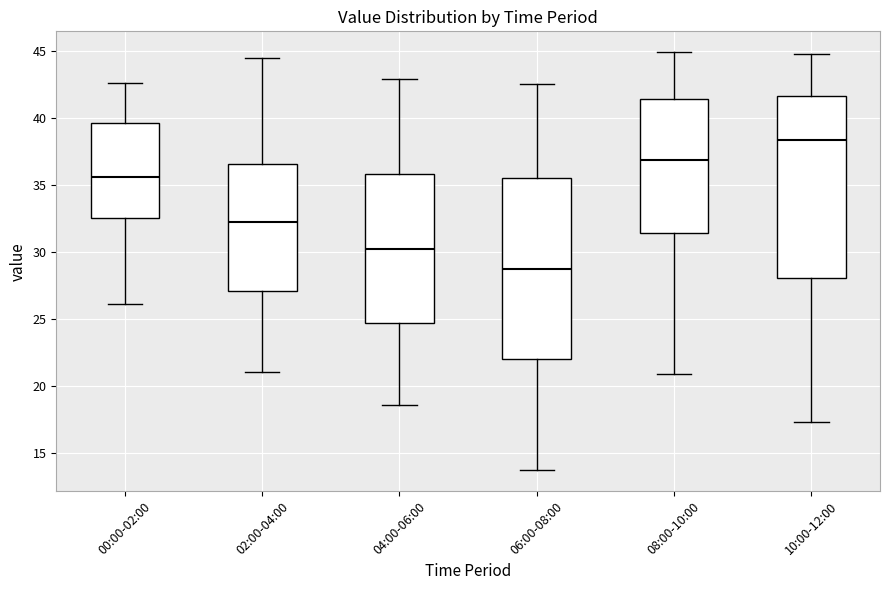

Where does the lower whisker of the box for 00:00-02:00 end on the y-axis? The values are not printed on the chart, so give them approximately, as read against the axis.

26.0